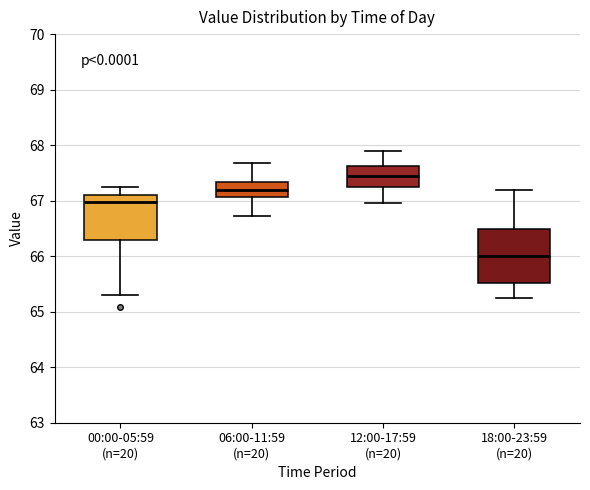

Comparing the boxes themselves (not the whiskers), which one is the tallest?

18:00-23:59 (n=20)